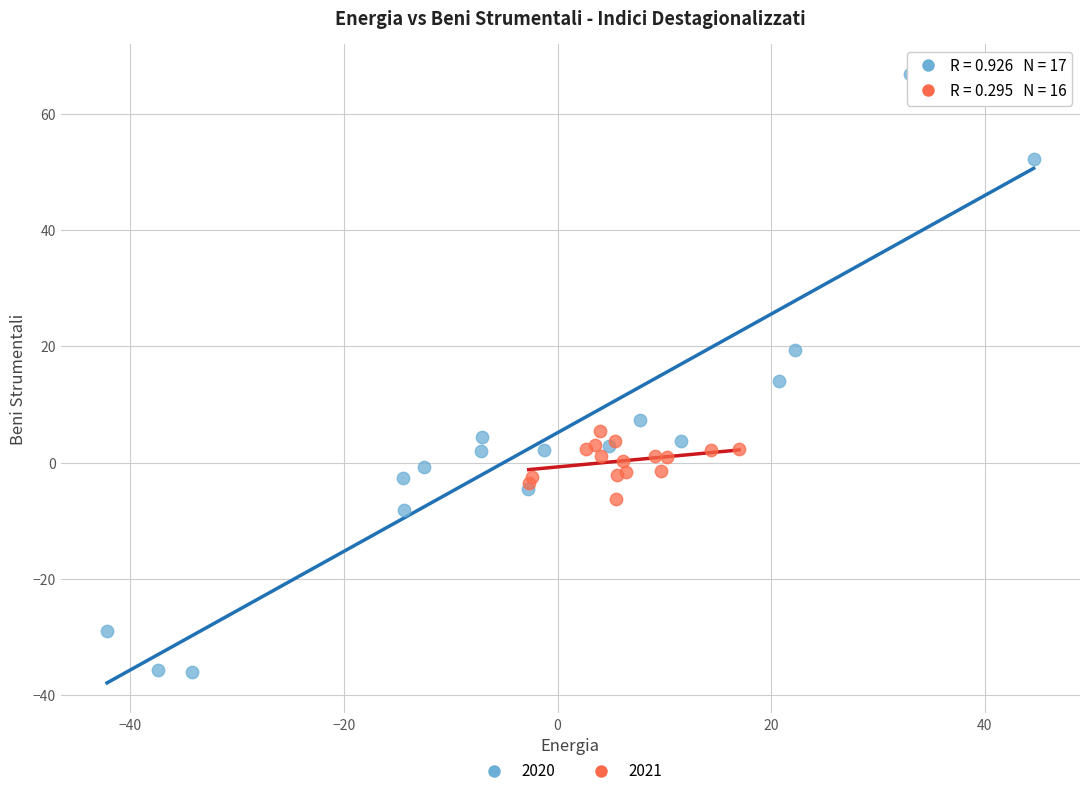

Which series reaches the maximum Y coordinate?

2020